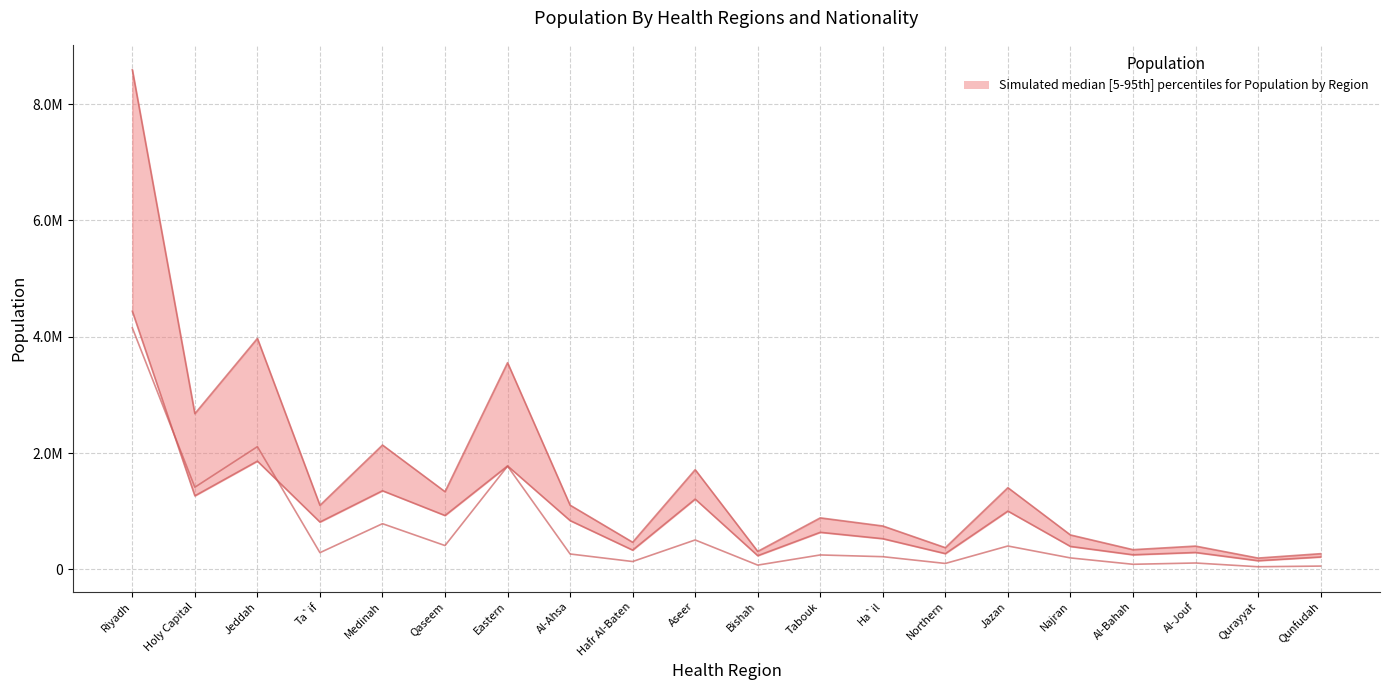

What is the average value of the Saudi population series?

939613